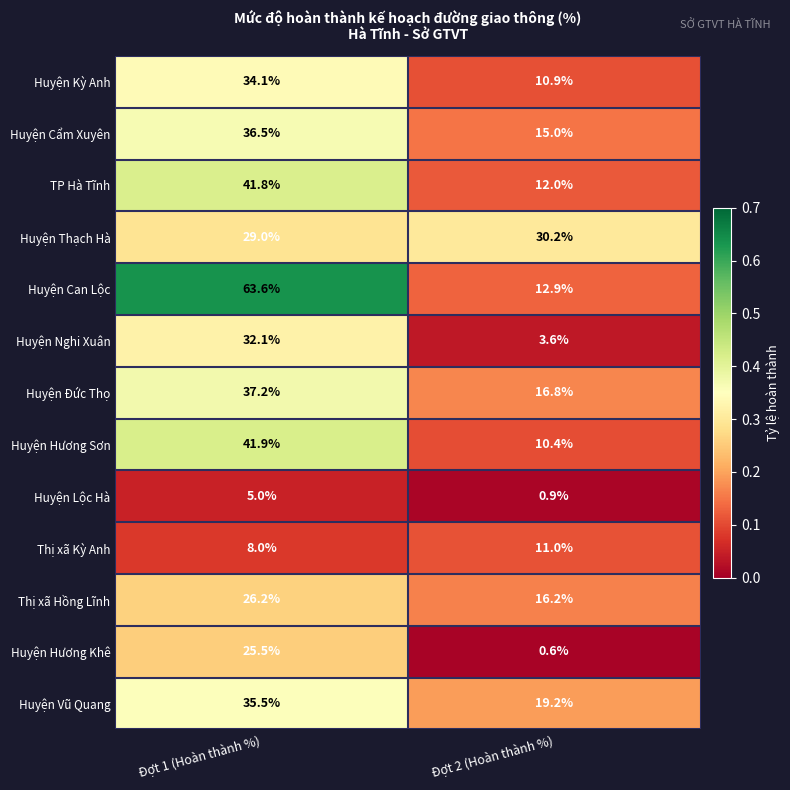

Rank the series at Đợt 2 (Hoàn thành %) from highest to lowest value.

Huyện Thạch Hà, Huyện Vũ Quang, Huyện Đức Thọ, Thị xã Hồng Lĩnh, Huyện Cẩm Xuyên, Huyện Can Lộc, TP Hà Tĩnh, Thị xã Kỳ Anh, Huyện Kỳ Anh, Huyện Hương Sơn, Huyện Nghi Xuân, Huyện Lộc Hà, Huyện Hương Khê